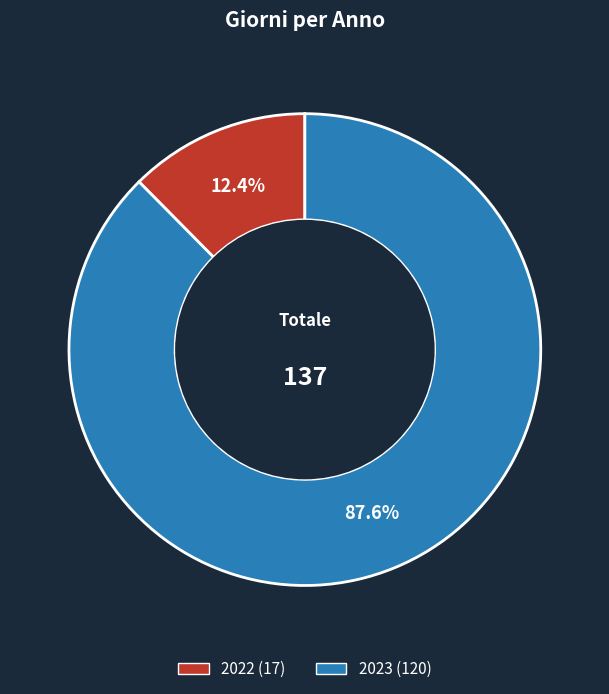

Does 2023 account for over 50% of the chart?

Yes